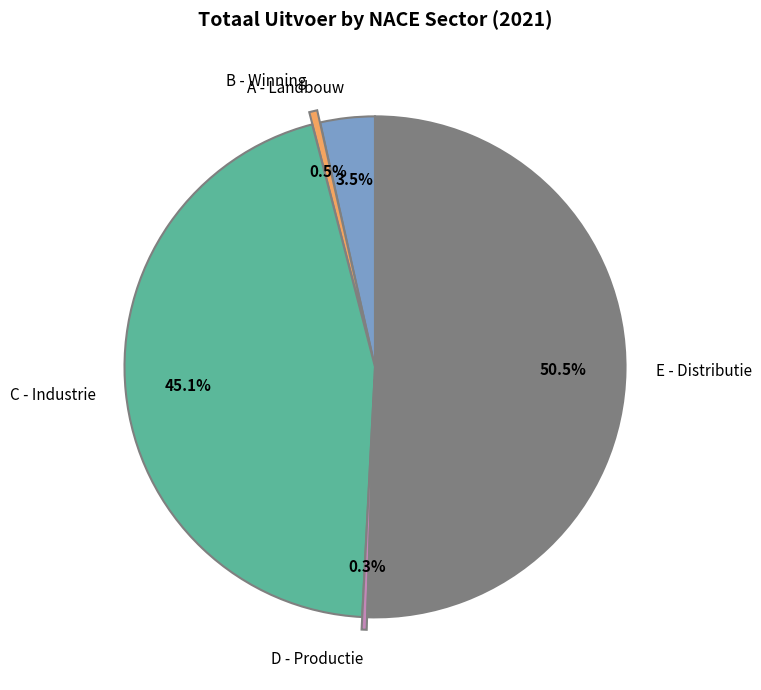

Is the sum of C - Industrie and E - Distributie greater than half?

Yes